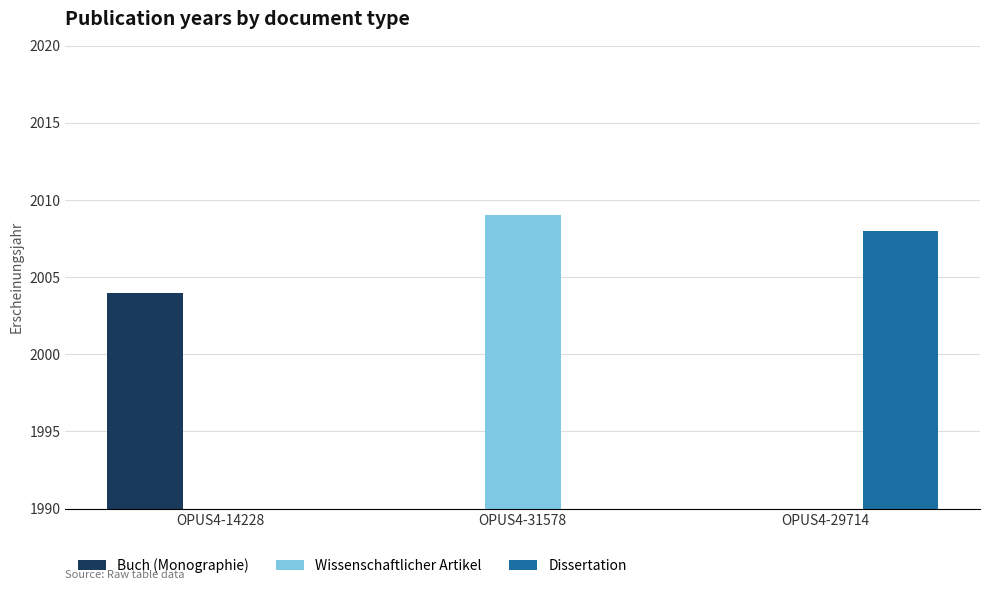

List the series in order of their overall mean, lowest first.

Buch (Monographie), Dissertation, Wissenschaftlicher Artikel